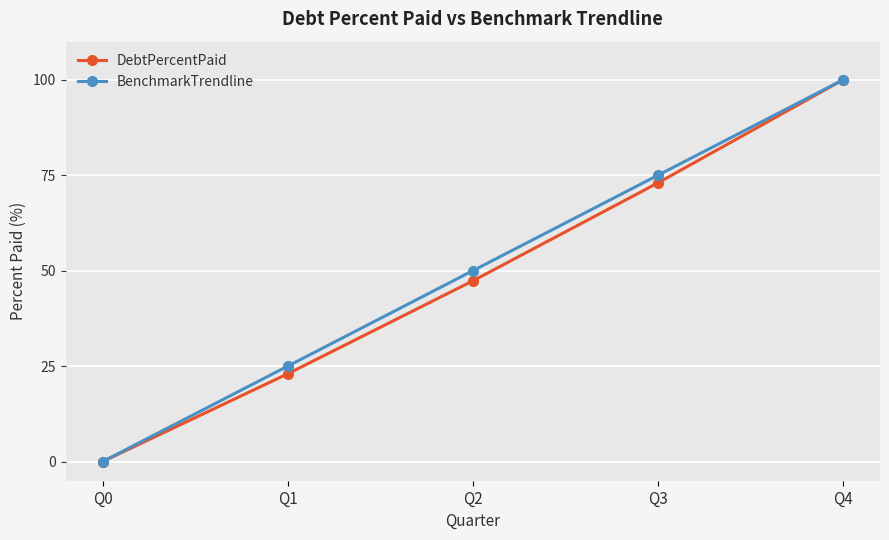

The DebtPercentPaid series shows 46.5 at Q3. True or false?

False